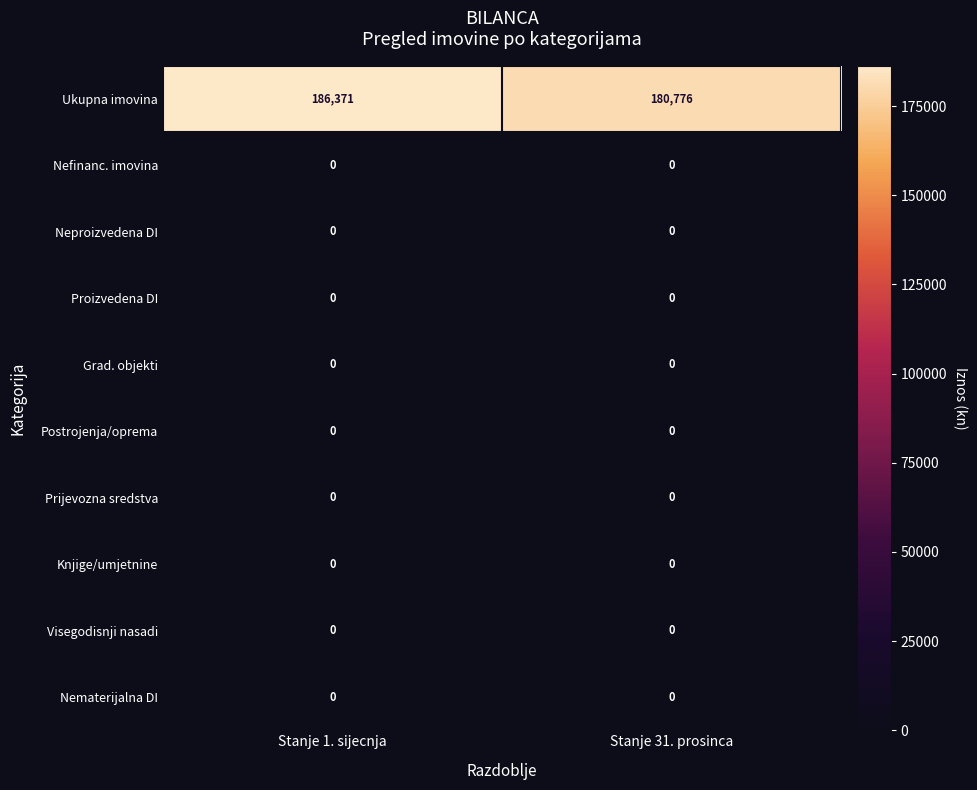

How many categories are shown in the chart?

2